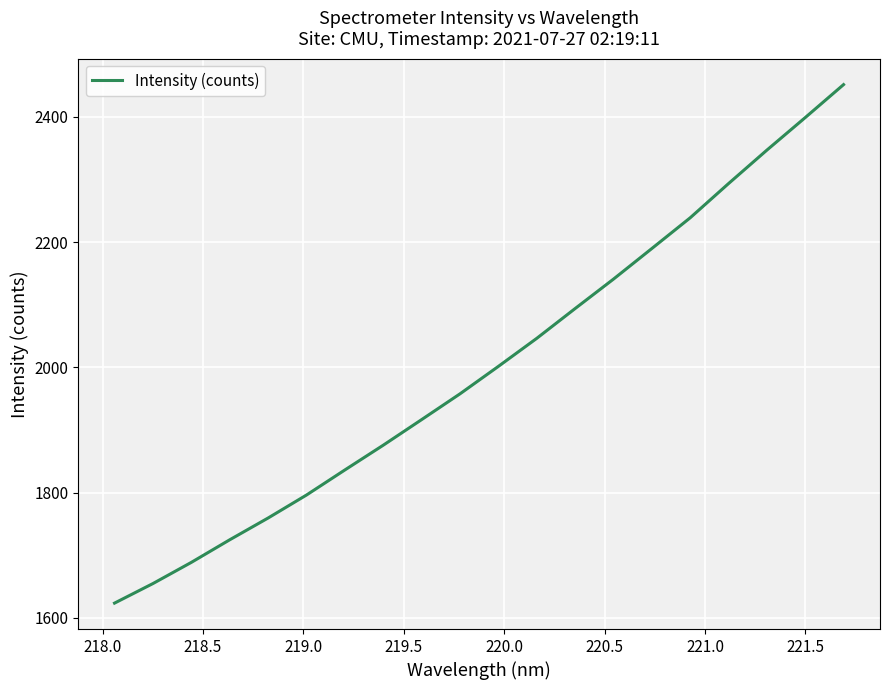

What is the sum of all values?

40036.6